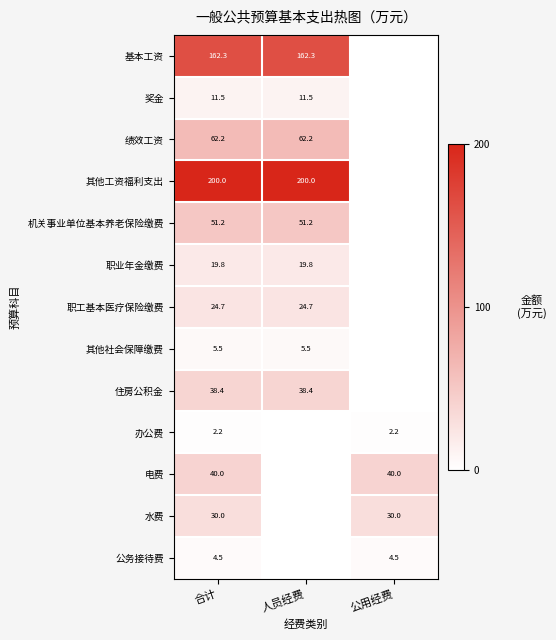

What is the total value across all series at 合计?

652.3